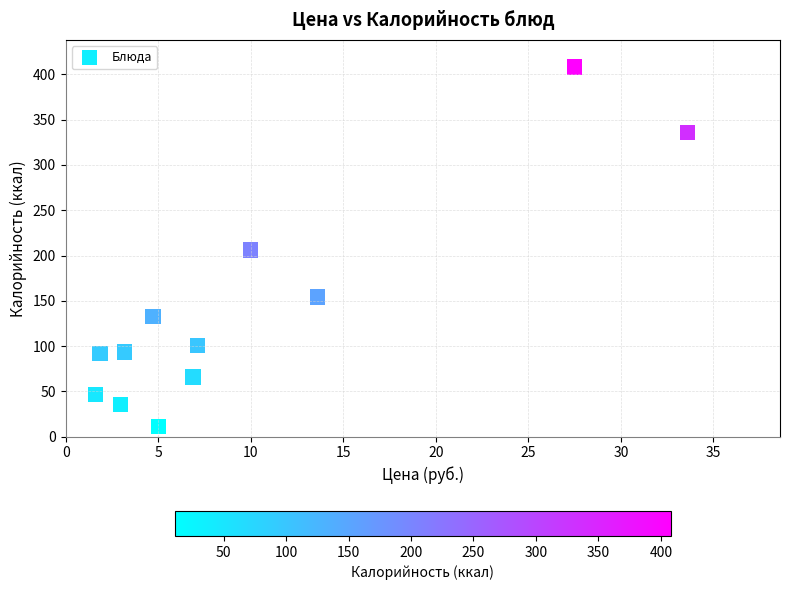

What is the average X value?

9.8